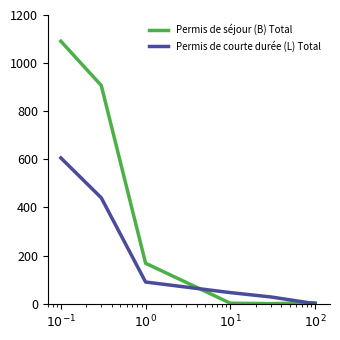

Which series has the largest range (max minus min)?

Permis de séjour (B) Total